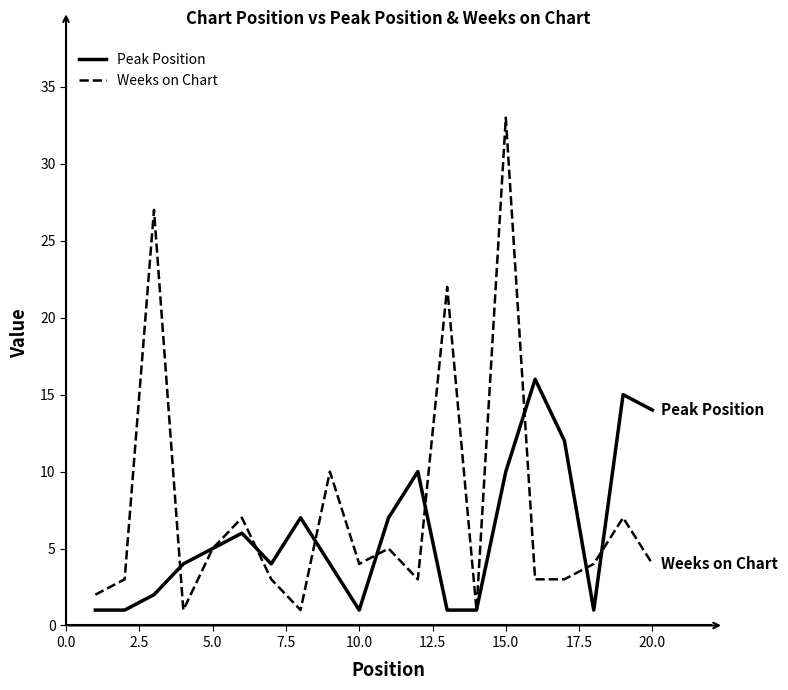

Rank the series by their maximum value, from lowest to highest.

Peak Position, Weeks on Chart